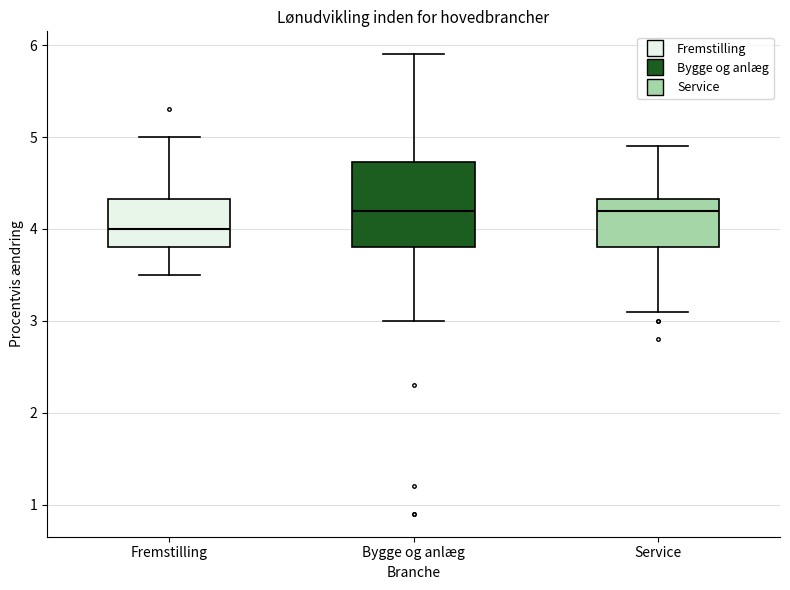

Comparing the boxes themselves (not the whiskers), which one is the tallest?

Bygge og anlæg